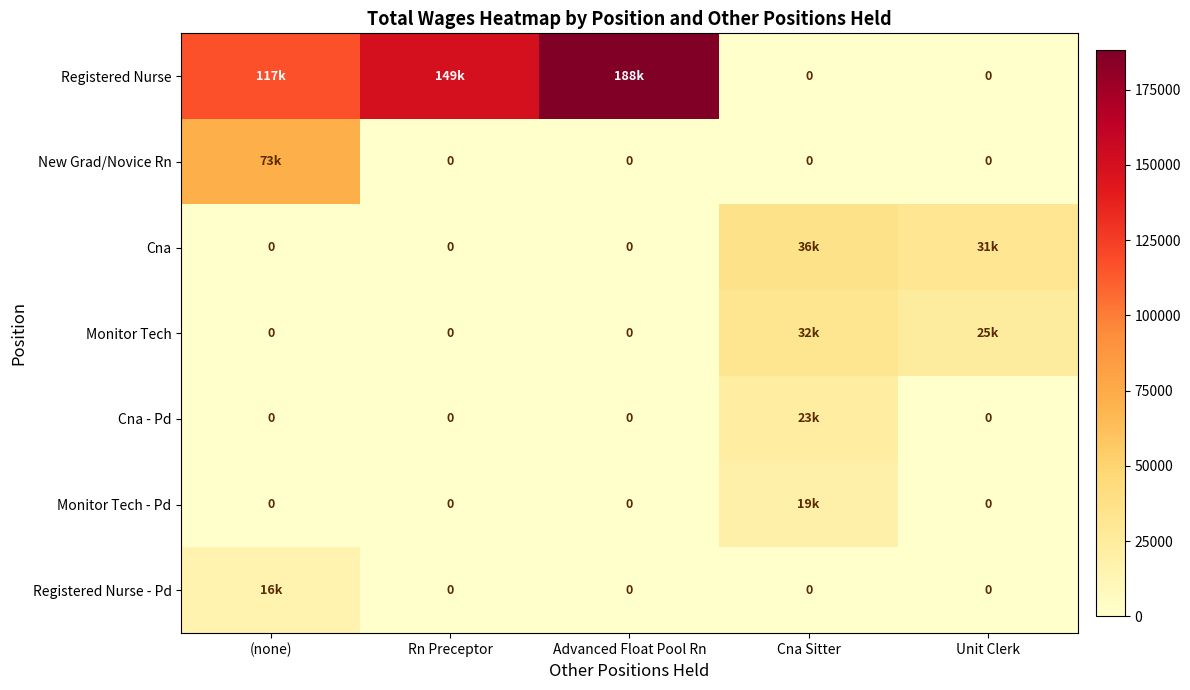

At how many categories does at least one series exceed 54354?

3